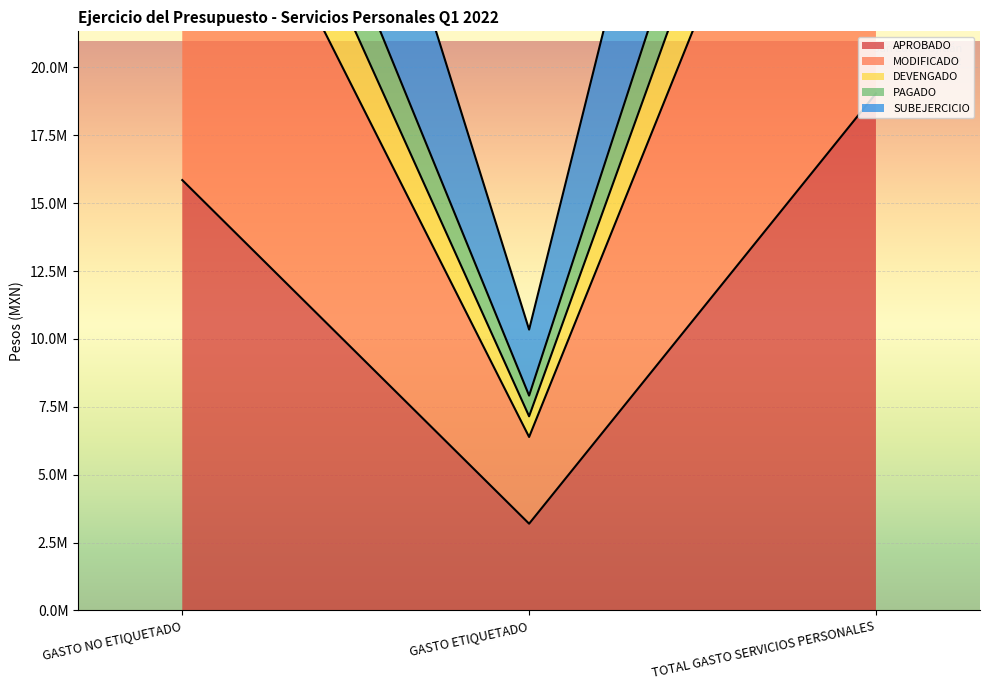

At how many categories does at least one series exceed 27752167?

2